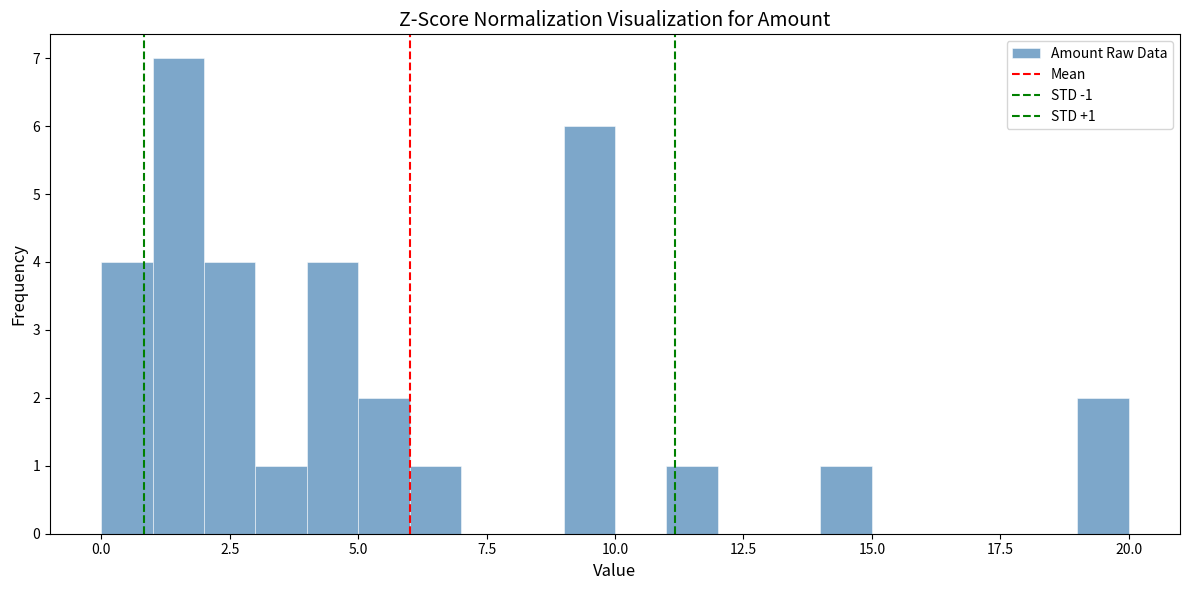

Read against the x-axis, roughly where is the centre of the tallest bar?

1.5